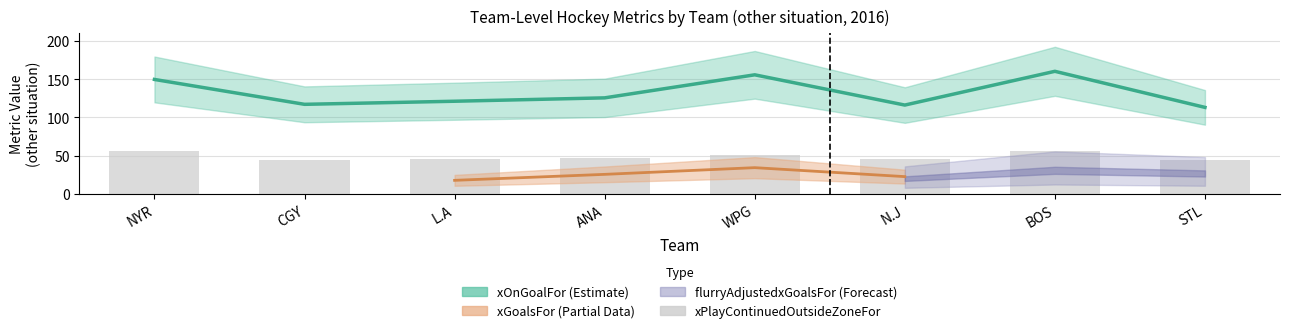

Is it true that the value at WPG is 51.1?

True